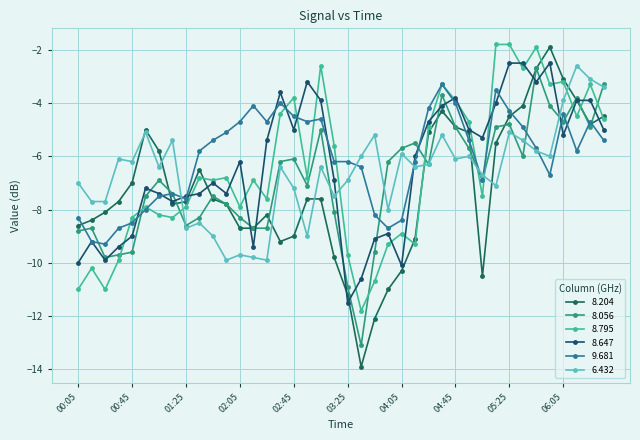

What is the average value of the 8.795 series?

-6.5